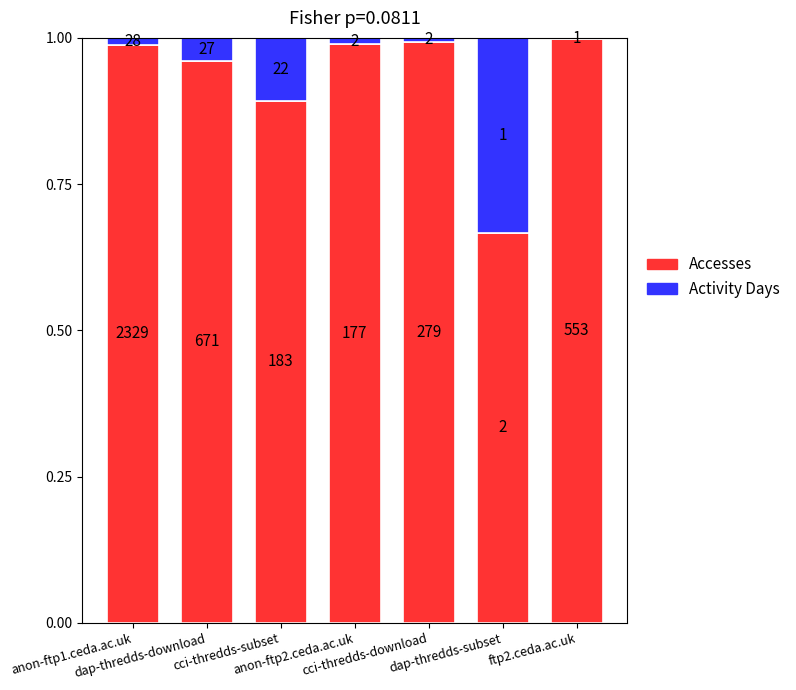

True or false: Activity Days has a value of 0.0 at dap-thredds-download.

True